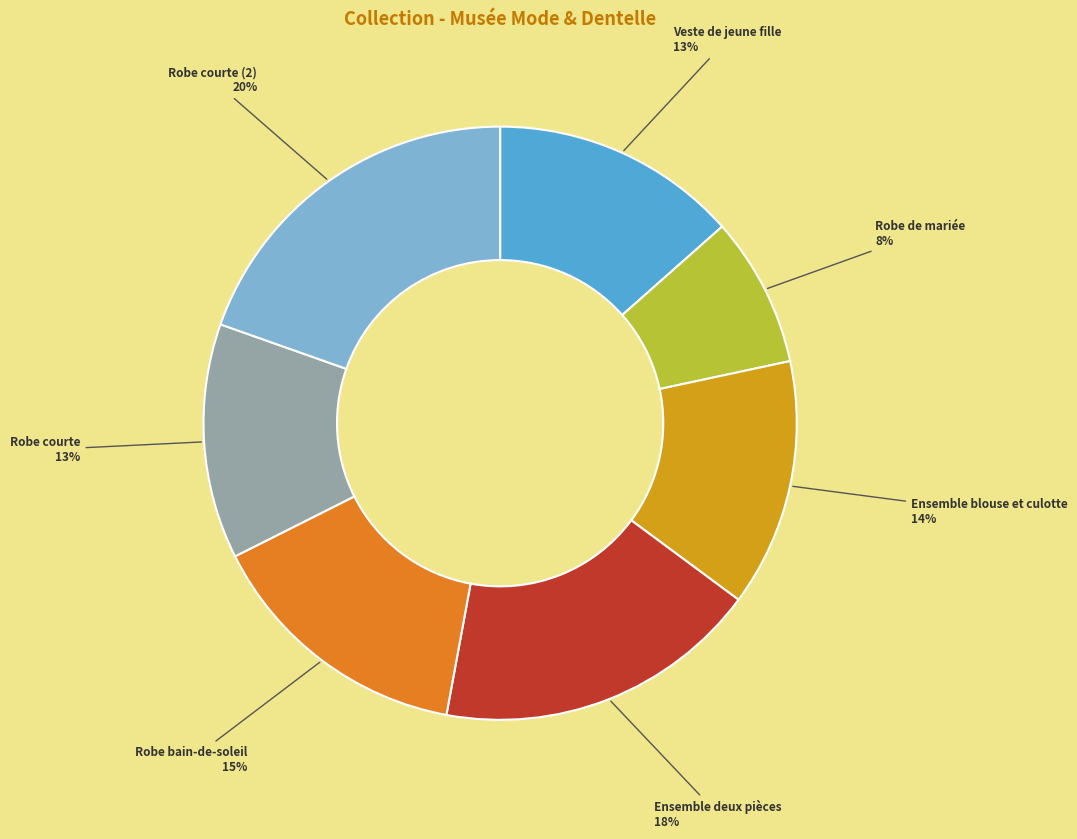

To the nearest percent, what is the average slice percentage?

14%